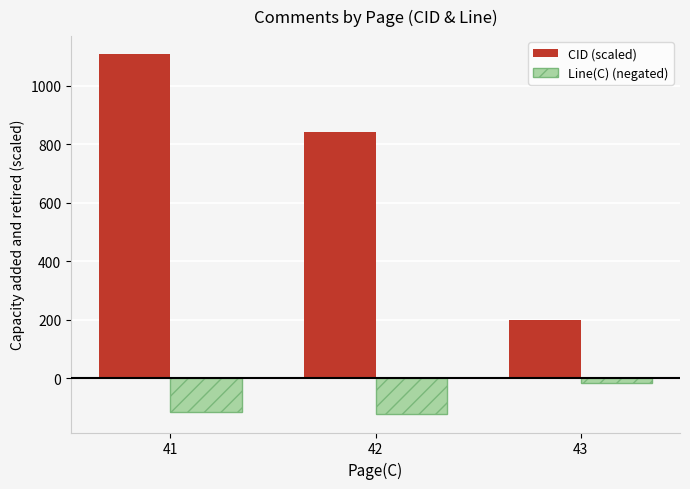

Reading left to right, extract all data points from this chart.

CID (scaled): 1108.6	843.9	200.3
Line(C) (negated): -116.0	-123.0	-14.0